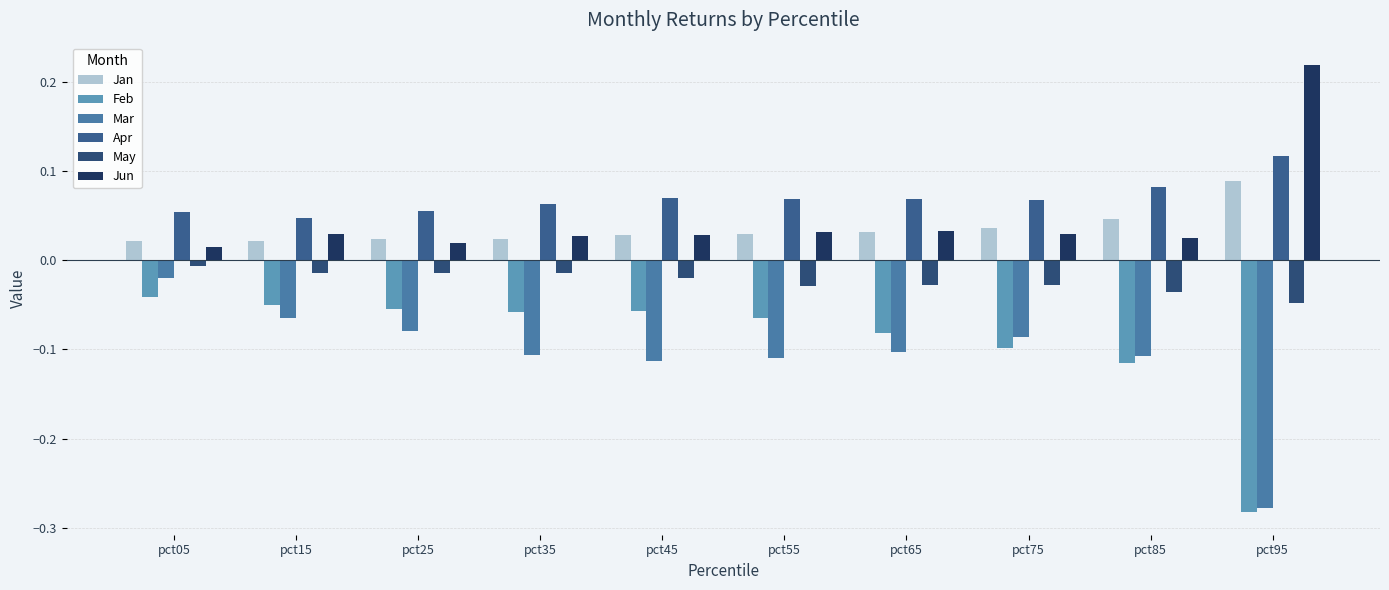

How many bars are there in each group?

6